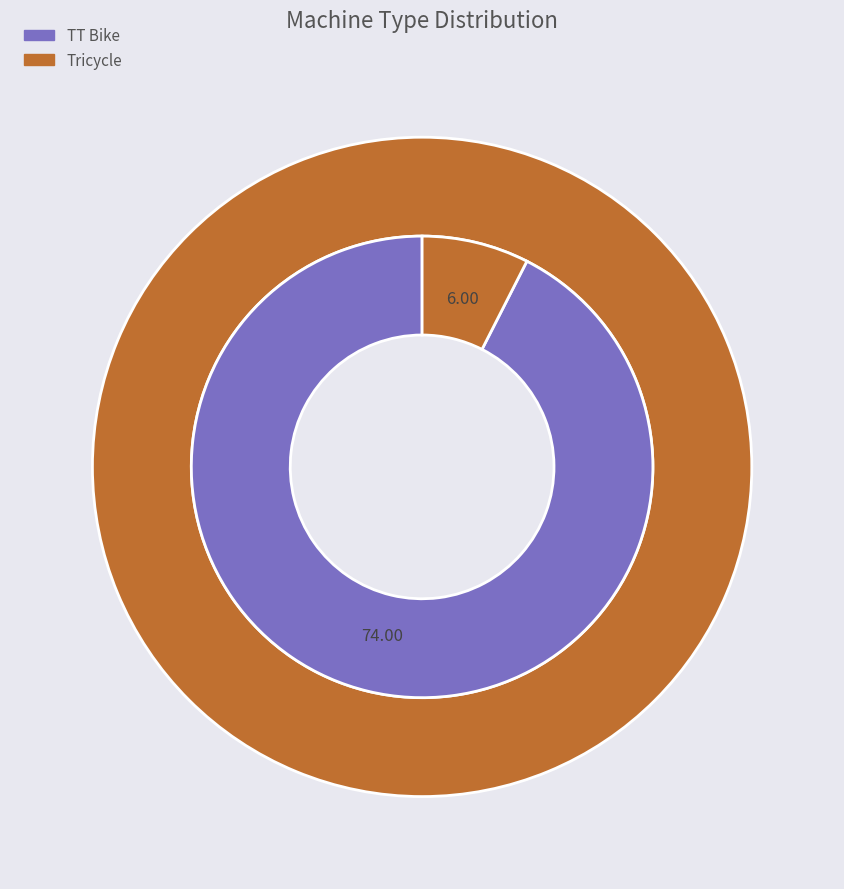

Is there any slice that represents more than half of the pie?

Yes